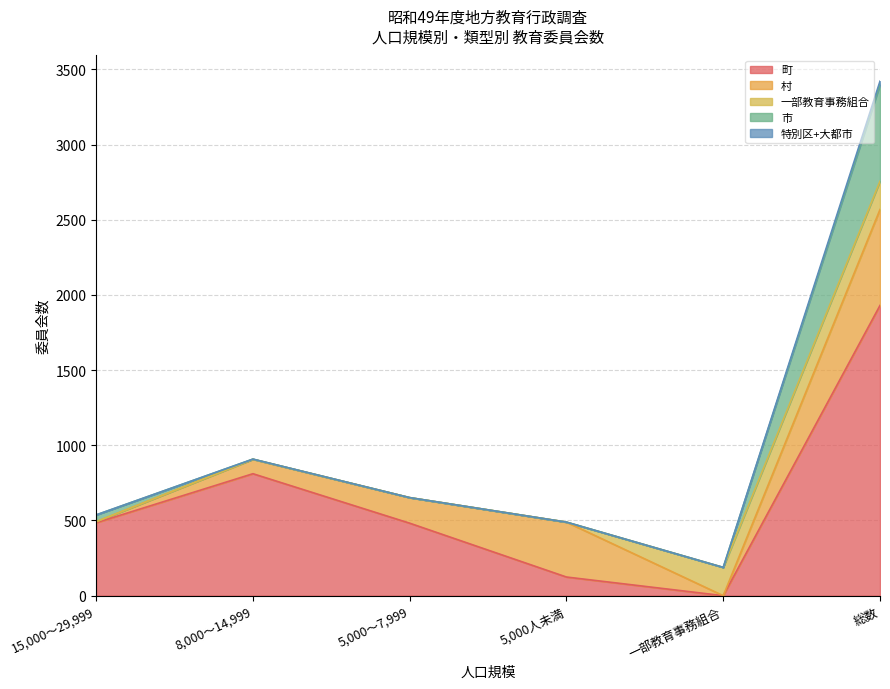

The 特別区+大都市 series shows 9 at 5,000人未満. True or false?

False